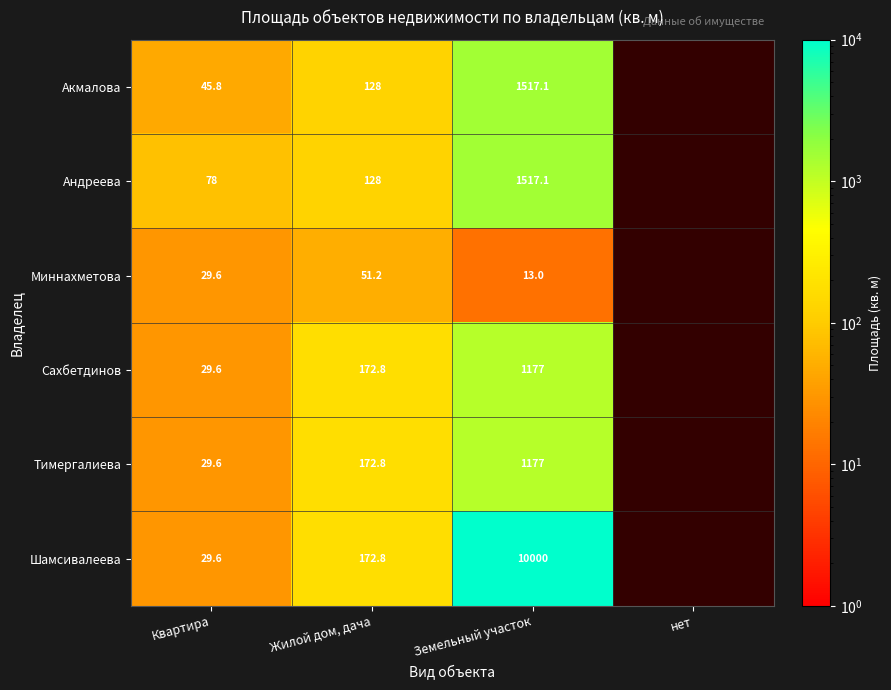

The value of Сахбетдинов at Жилой дом, дача is 172.8. True or false?

True